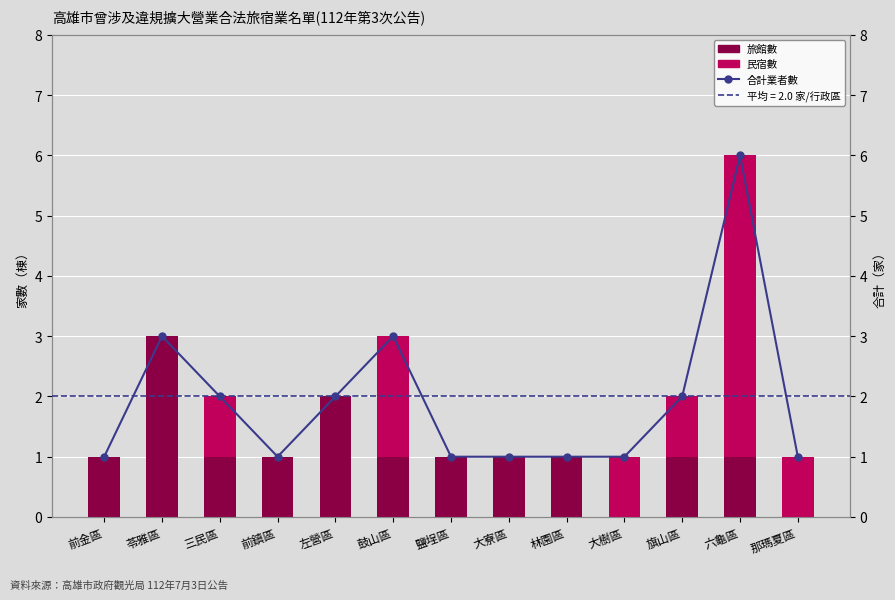

What is the value of the 旅館數 bar at the 11th from the left?

1